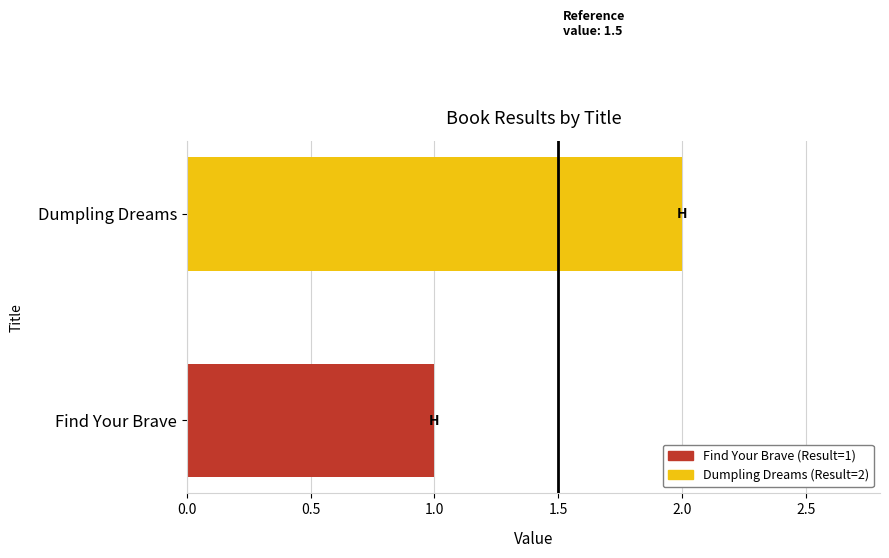

Is it true that the value at Dumpling Dreams is 1?

False